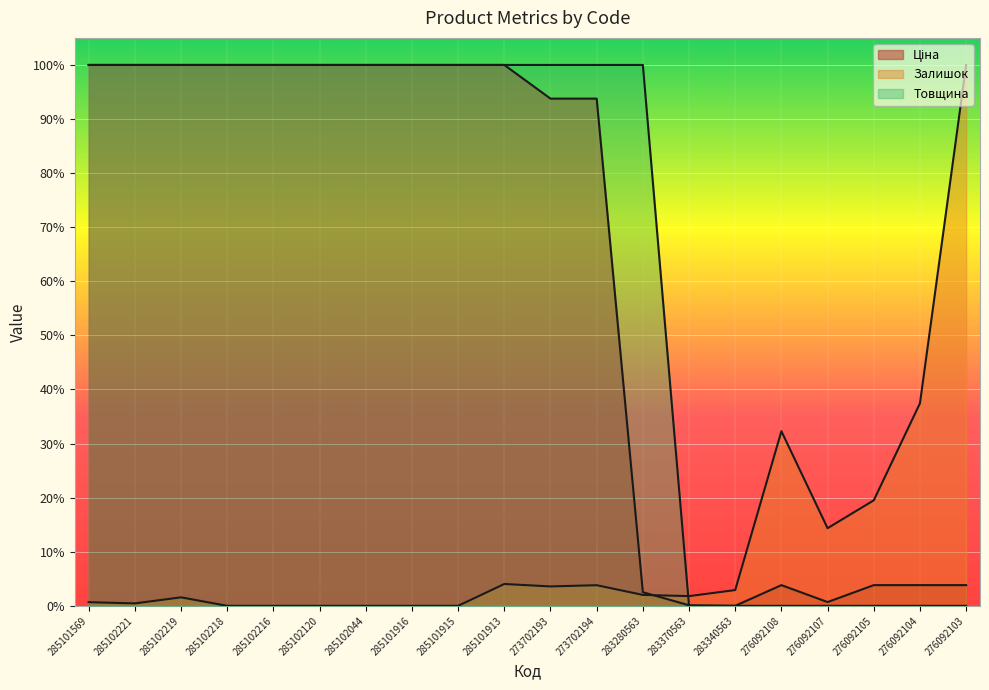

The Ціна series shows 1.0 at 285101916. True or false?

True